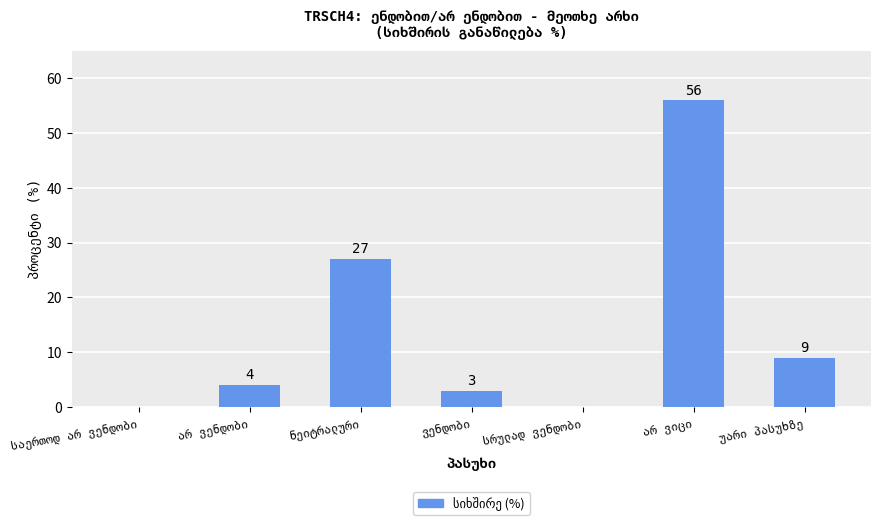

What is the greatest value displayed?

56